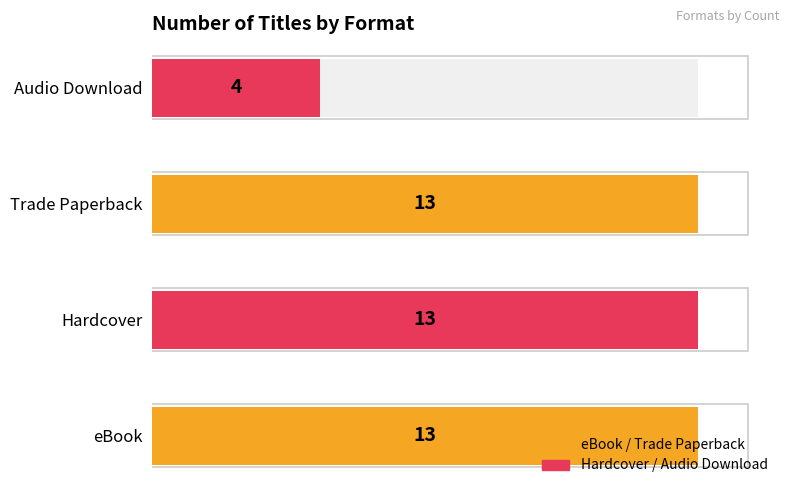

Reading left to right, extract all data points from this chart.

13	13	13	4